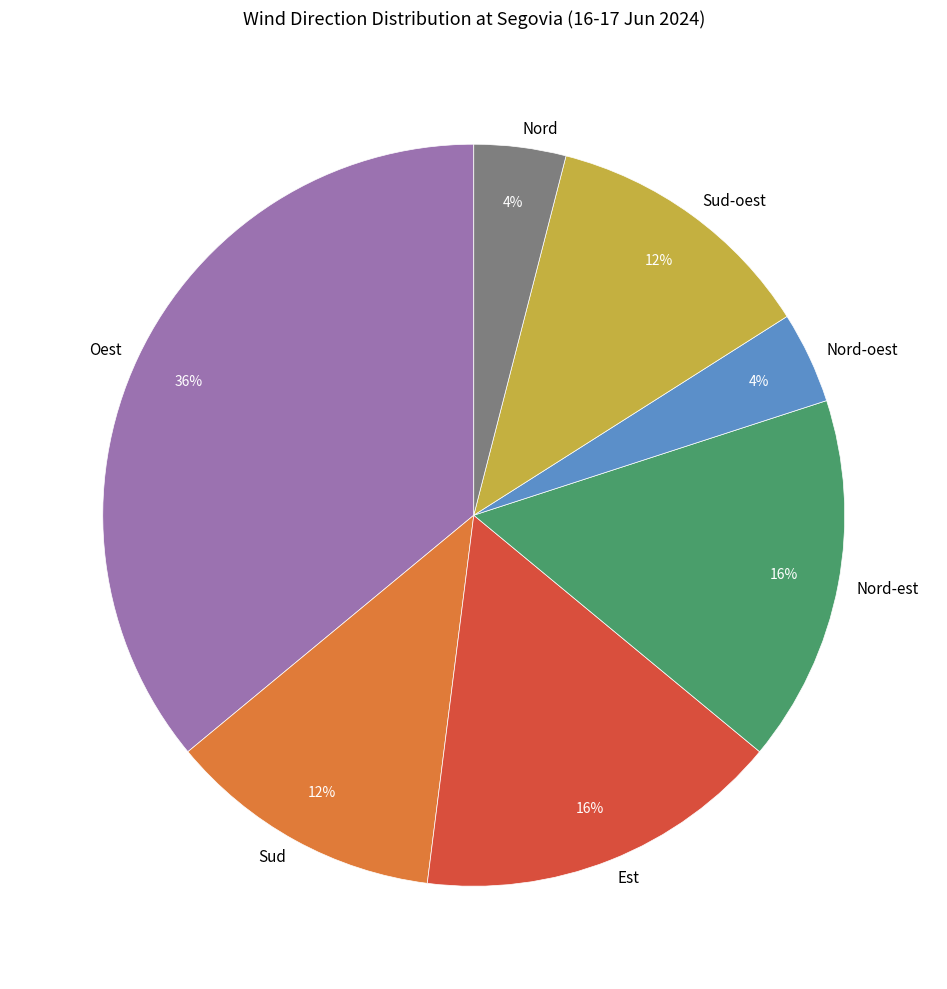

Does Oest represent more than half of the total?

No